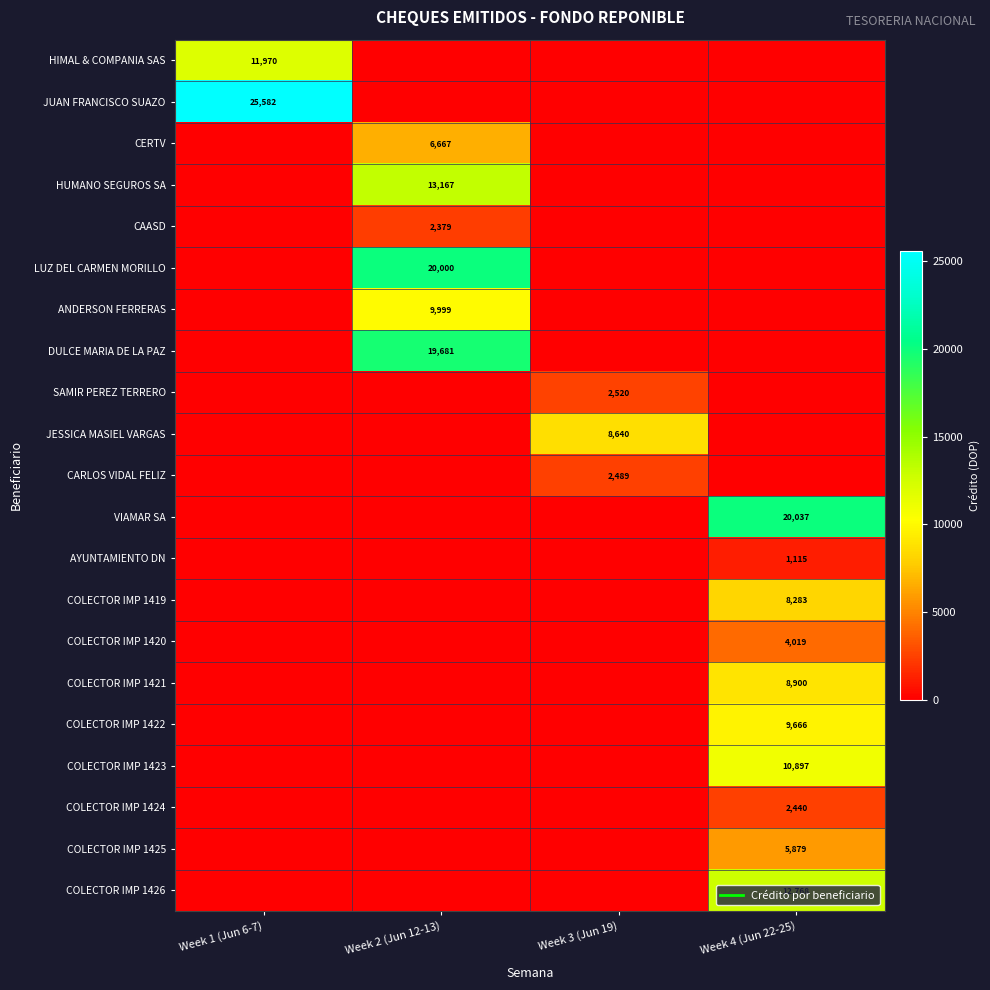

Which has a higher value, Week 4 (Jun 22-25) or Week 2 (Jun 12-13)?

Week 4 (Jun 22-25)